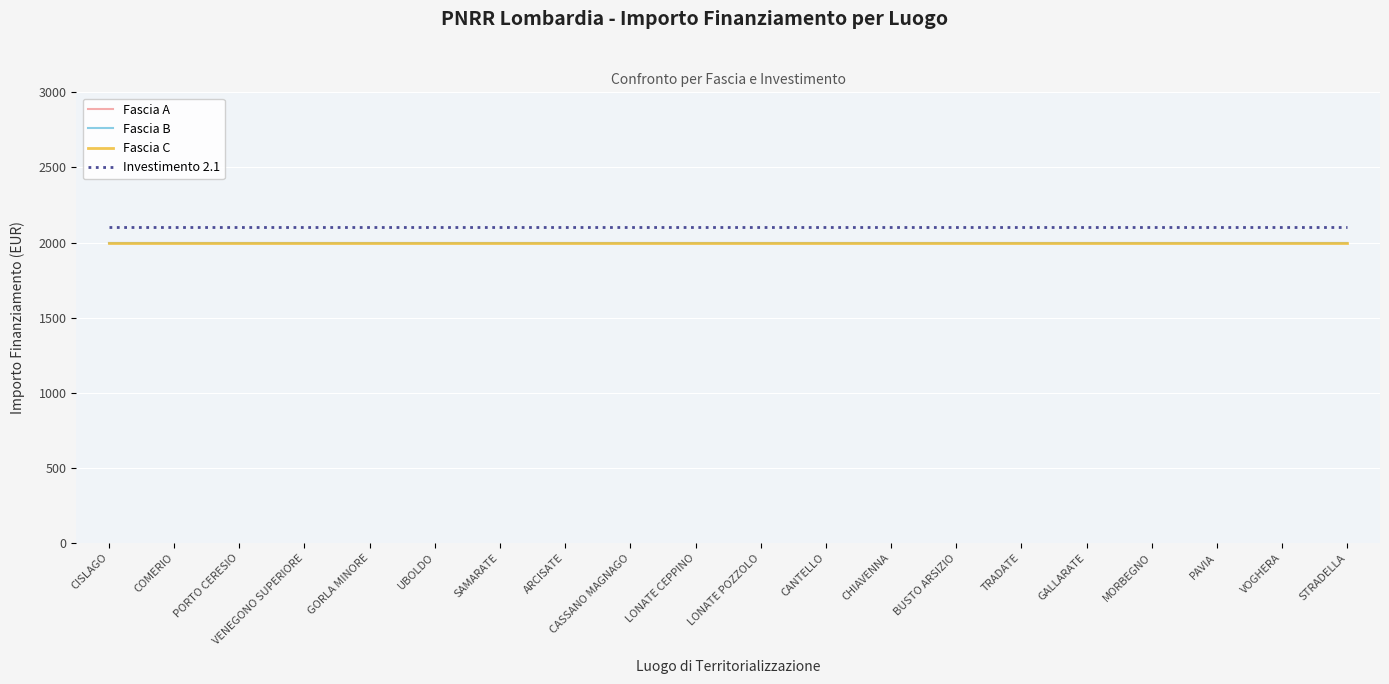

What is the label of the 20th point from the left?

STRADELLA